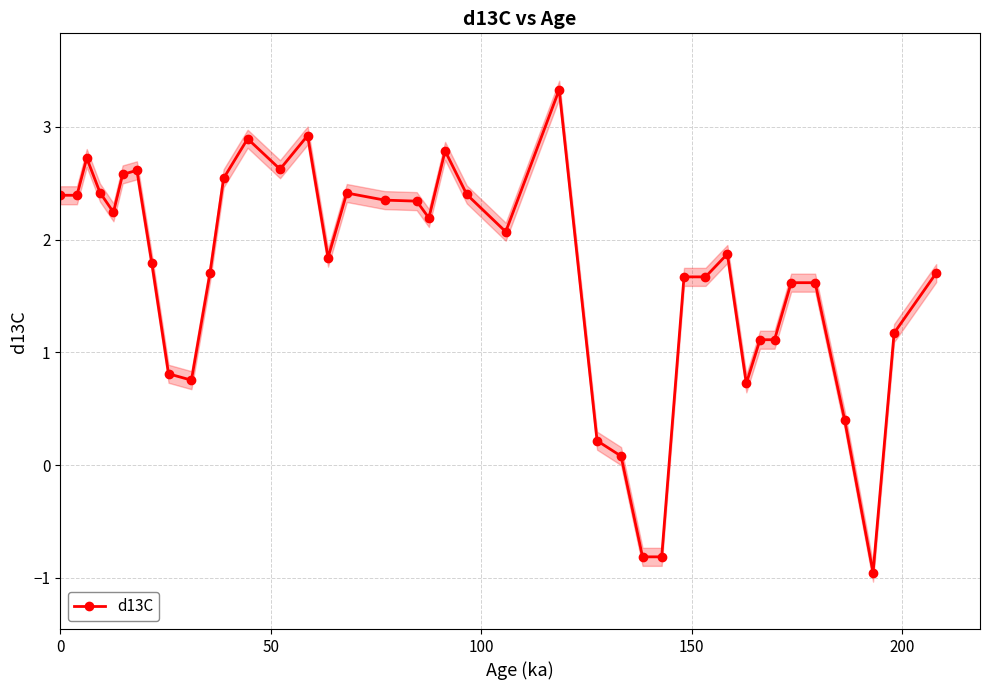

What is the minimum value for d13C?

-1.0